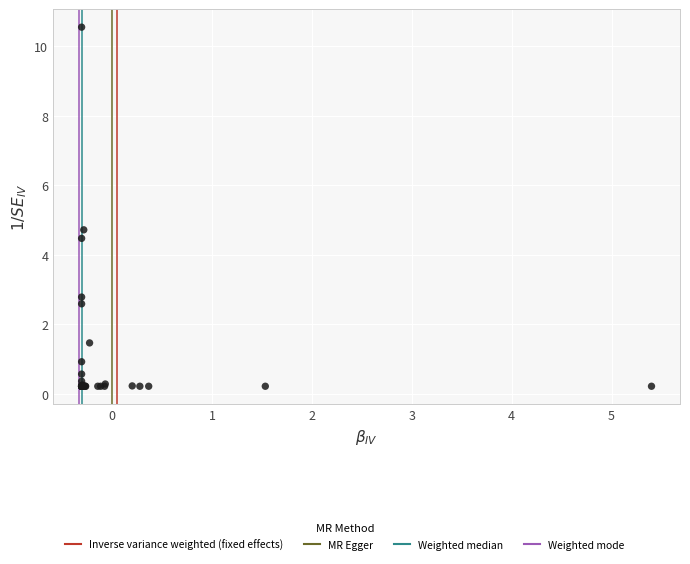

What Y value in the scatter plot is closest to 5?

4.7